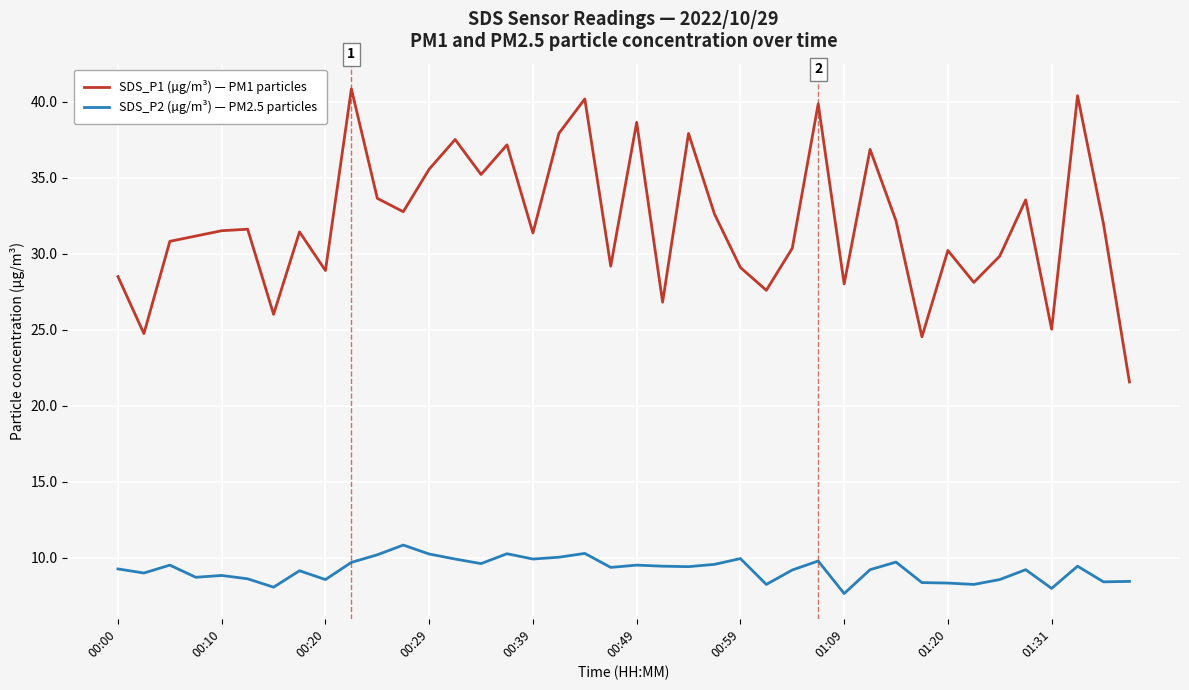

Which series has the widest spread of values?

SDS_P1 (µg/m³) — PM1 particles